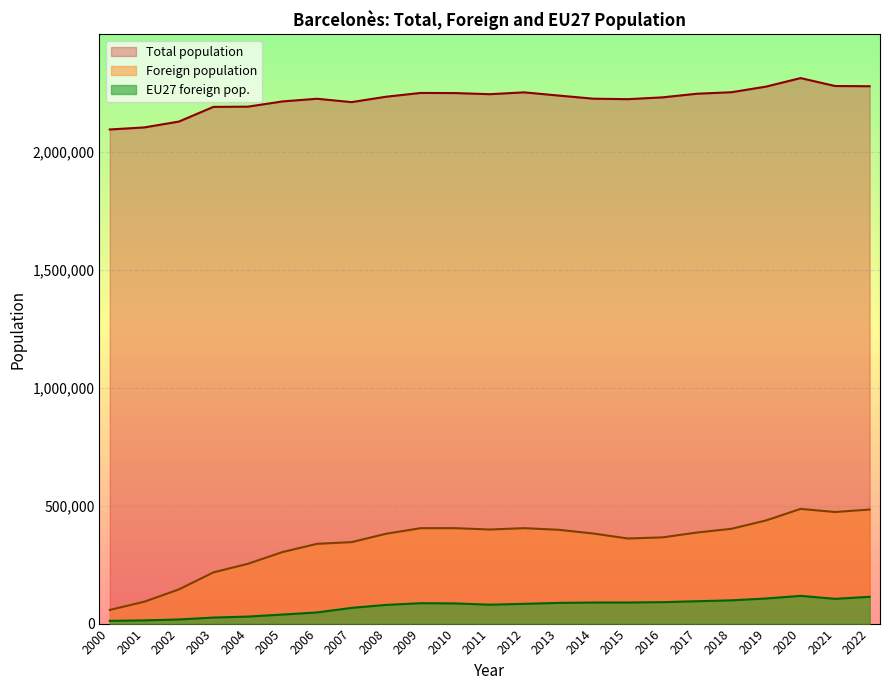

What is the average value of the EU27 foreign pop. series?

72146